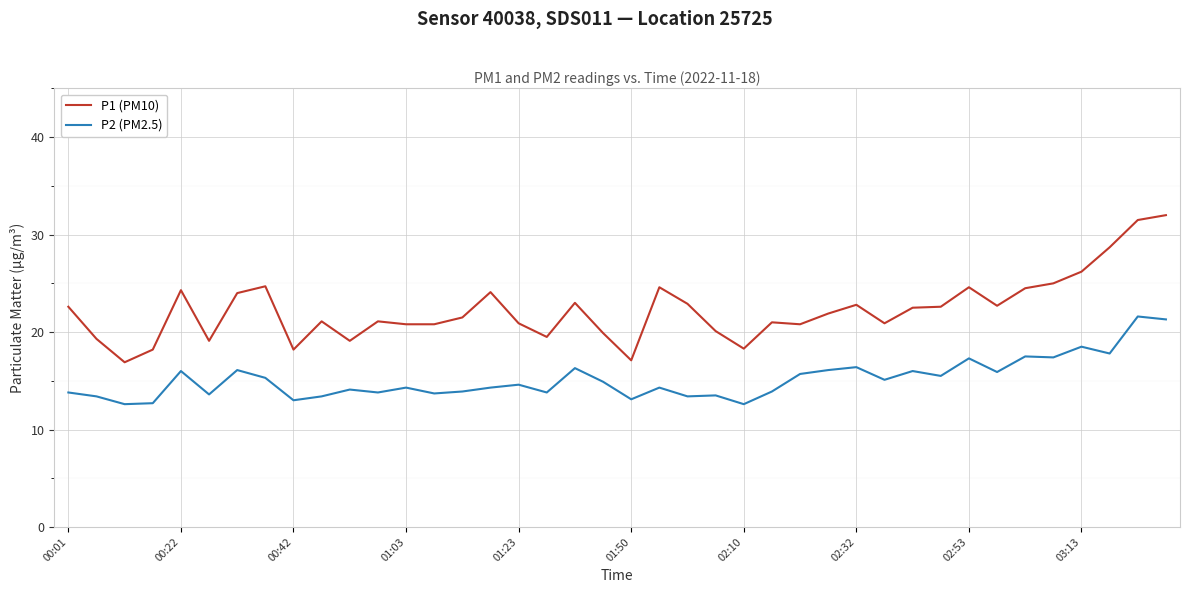

Which series has the largest total across all categories?

P1 (PM10)